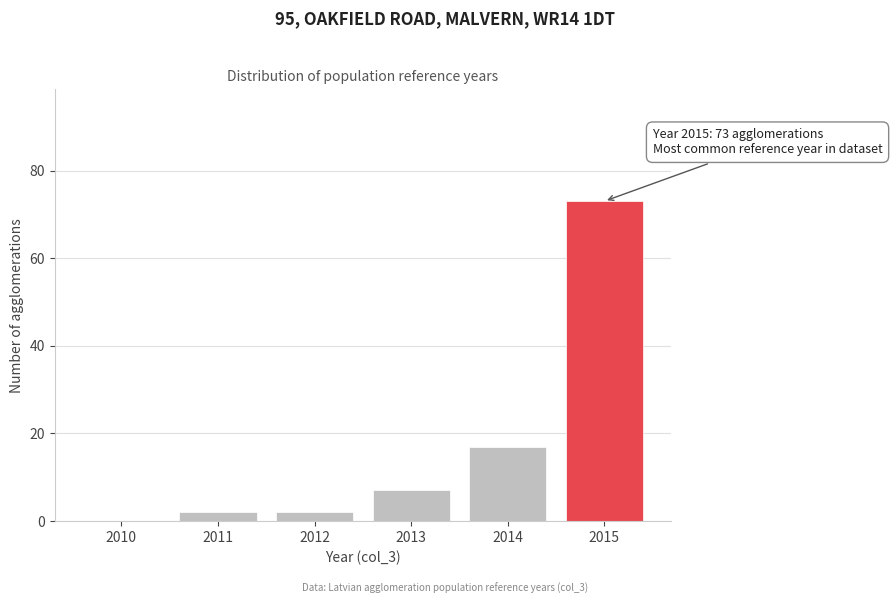

Reading right to left, list all the values displayed in this chart.

2015=73	2014=17	2013=7	2012=2	2011=2	2010=0